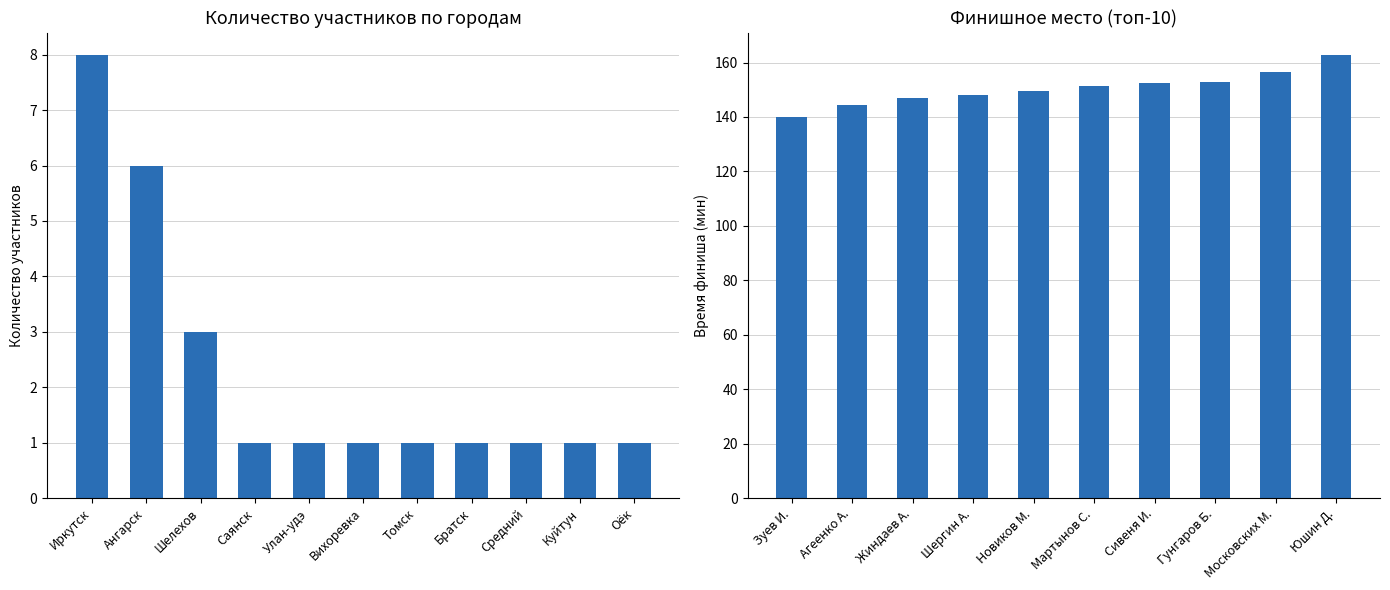

What is the value of the 2nd bar from the left?

6